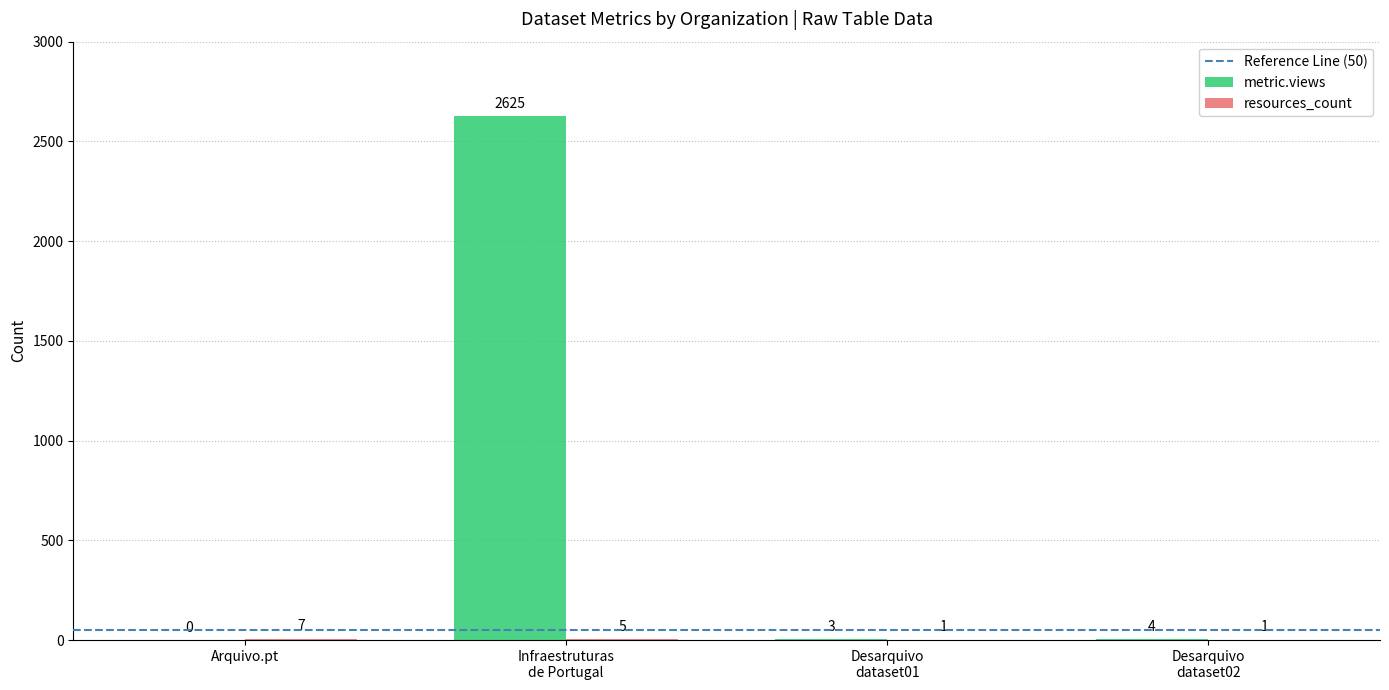

What is the maximum value for metric.views?

2625